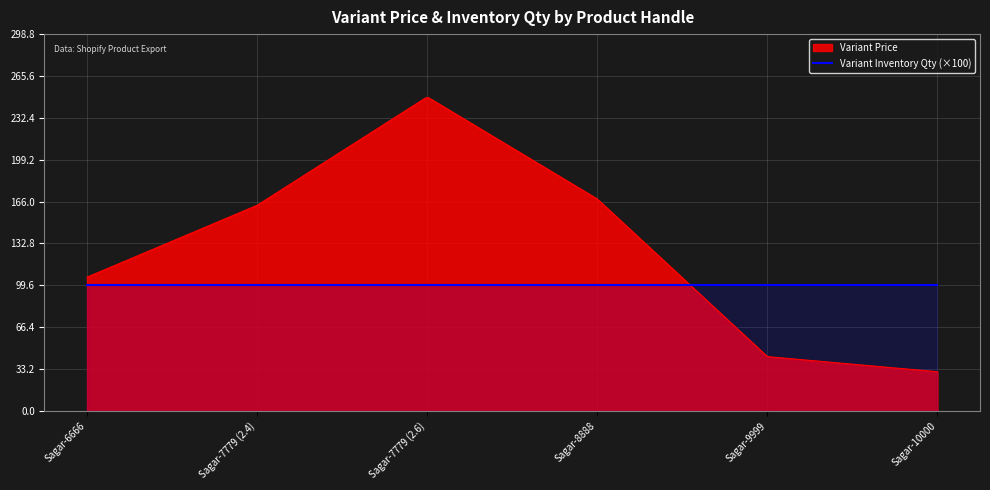

Reading right to left, extract all data points from this chart.

Variant Price: Sagar-10000=31	Sagar-9999=43	Sagar-8888=168	Sagar-7779 (2.6)=249	Sagar-7779 (2.4)=163	Sagar-6666=106
Variant Inventory Qty: Sagar-10000=1	Sagar-9999=1	Sagar-8888=1	Sagar-7779 (2.6)=1	Sagar-7779 (2.4)=1	Sagar-6666=1